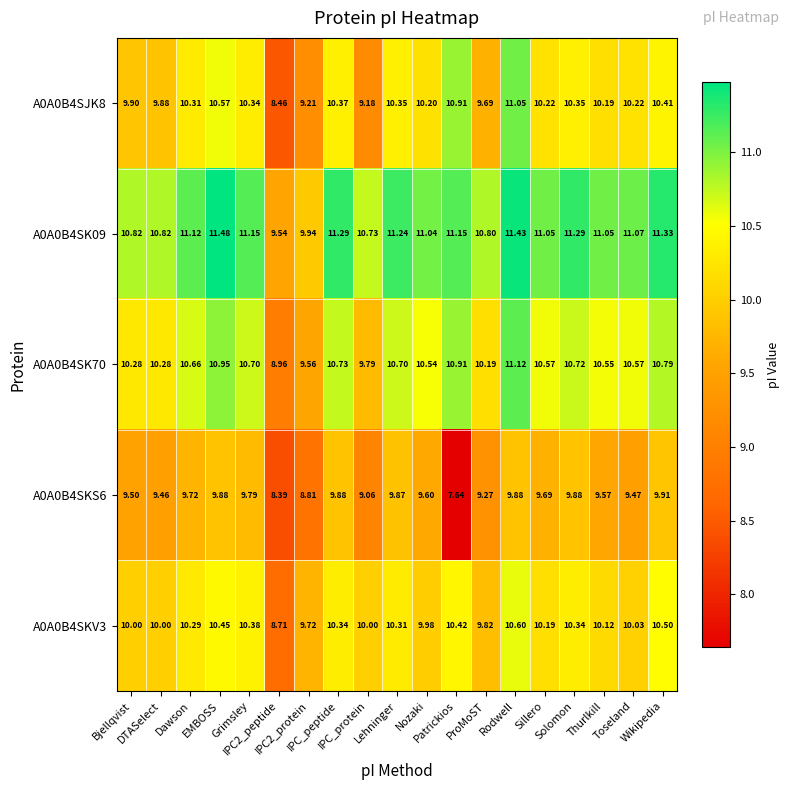

Reading left to right, list all the values displayed in this chart.

A0A0B4SJK8: Bjellqvist=9.9	DTASelect=9.9	Dawson=10.3	EMBOSS=10.6	Grimsley=10.3	IPC2_peptide=8.5	IPC2_protein=9.2	IPC_peptide=10.4	IPC_protein=9.2	Lehninger=10.3	Nozaki=10.2	Patrickios=10.9	ProMoST=9.7	Rodwell=11.1	Sillero=10.2	Solomon=10.3	Thurlkill=10.2	Toseland=10.2	Wikipedia=10.4
A0A0B4SK09: Bjellqvist=10.8	DTASelect=10.8	Dawson=11.1	EMBOSS=11.5	Grimsley=11.2	IPC2_peptide=9.5	IPC2_protein=9.9	IPC_peptide=11.3	IPC_protein=10.7	Lehninger=11.2	Nozaki=11.0	Patrickios=11.2	ProMoST=10.8	Rodwell=11.4	Sillero=11.1	Solomon=11.3	Thurlkill=11.1	Toseland=11.1	Wikipedia=11.3
A0A0B4SK70: Bjellqvist=10.3	DTASelect=10.3	Dawson=10.7	EMBOSS=10.9	Grimsley=10.7	IPC2_peptide=9.0	IPC2_protein=9.6	IPC_peptide=10.7	IPC_protein=9.8	Lehninger=10.7	Nozaki=10.5	Patrickios=10.9	ProMoST=10.2	Rodwell=11.1	Sillero=10.6	Solomon=10.7	Thurlkill=10.6	Toseland=10.6	Wikipedia=10.8
A0A0B4SKS6: Bjellqvist=9.5	DTASelect=9.5	Dawson=9.7	EMBOSS=9.9	Grimsley=9.8	IPC2_peptide=8.4	IPC2_protein=8.8	IPC_peptide=9.9	IPC_protein=9.1	Lehninger=9.9	Nozaki=9.6	Patrickios=7.6	ProMoST=9.3	Rodwell=9.9	Sillero=9.7	Solomon=9.9	Thurlkill=9.6	Toseland=9.5	Wikipedia=9.9
A0A0B4SKV3: Bjellqvist=10.0	DTASelect=10.0	Dawson=10.3	EMBOSS=10.4	Grimsley=10.4	IPC2_peptide=8.7	IPC2_protein=9.7	IPC_peptide=10.3	IPC_protein=10.0	Lehninger=10.3	Nozaki=10.0	Patrickios=10.4	ProMoST=9.8	Rodwell=10.6	Sillero=10.2	Solomon=10.3	Thurlkill=10.1	Toseland=10.0	Wikipedia=10.5